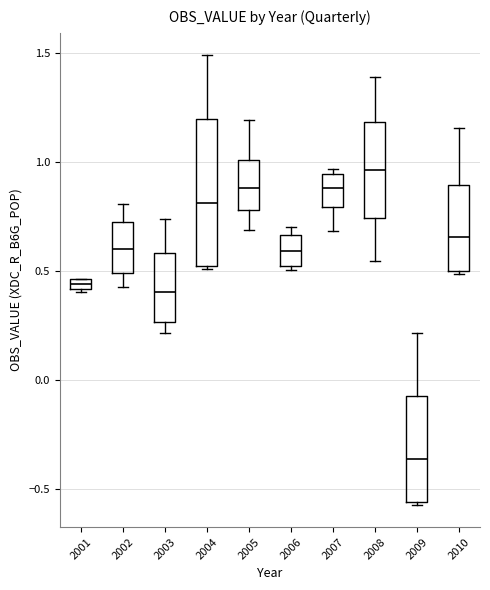

Comparing the boxes themselves (not the whiskers), which one is the tallest?

2004